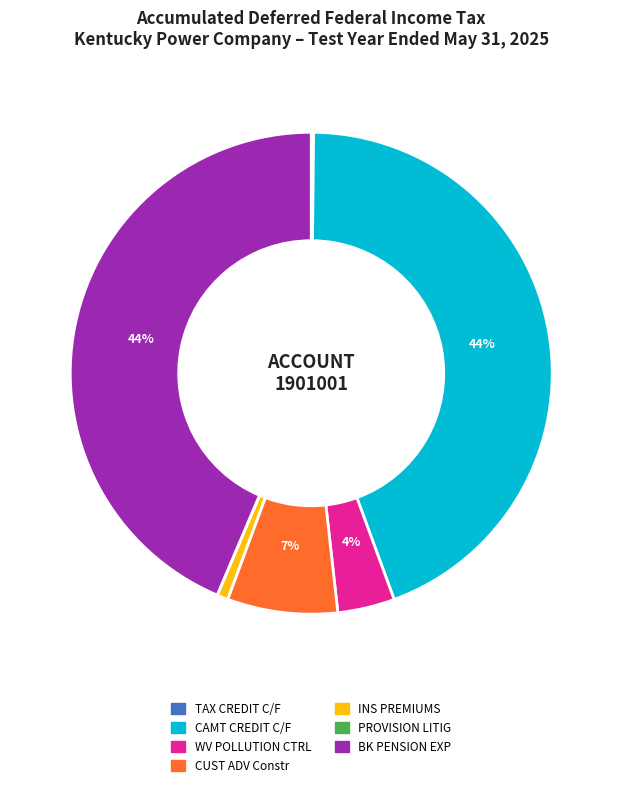

Do INS PREMIUMS and WV POLLUTION CTRL together represent more than half of the pie?

No